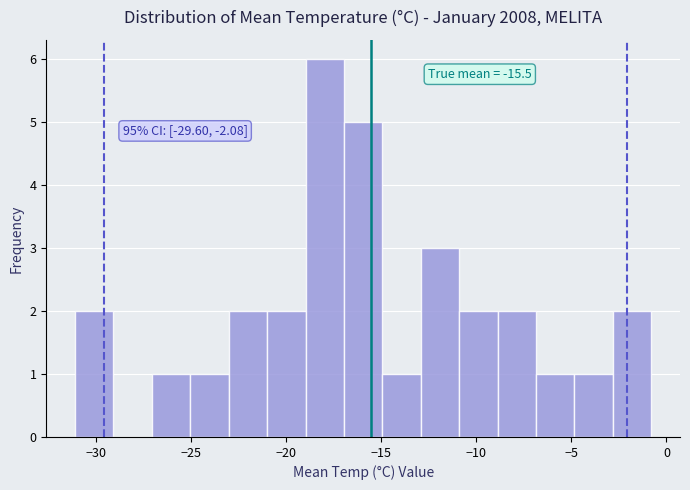

Over which range of the x-axis is the bar tallest?

-19 to -17